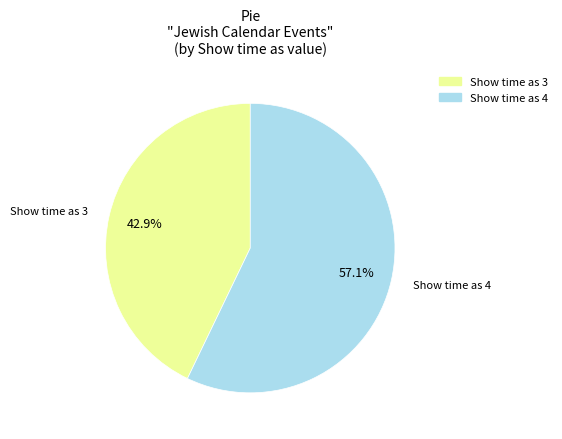

How many slices are in this pie chart?

2